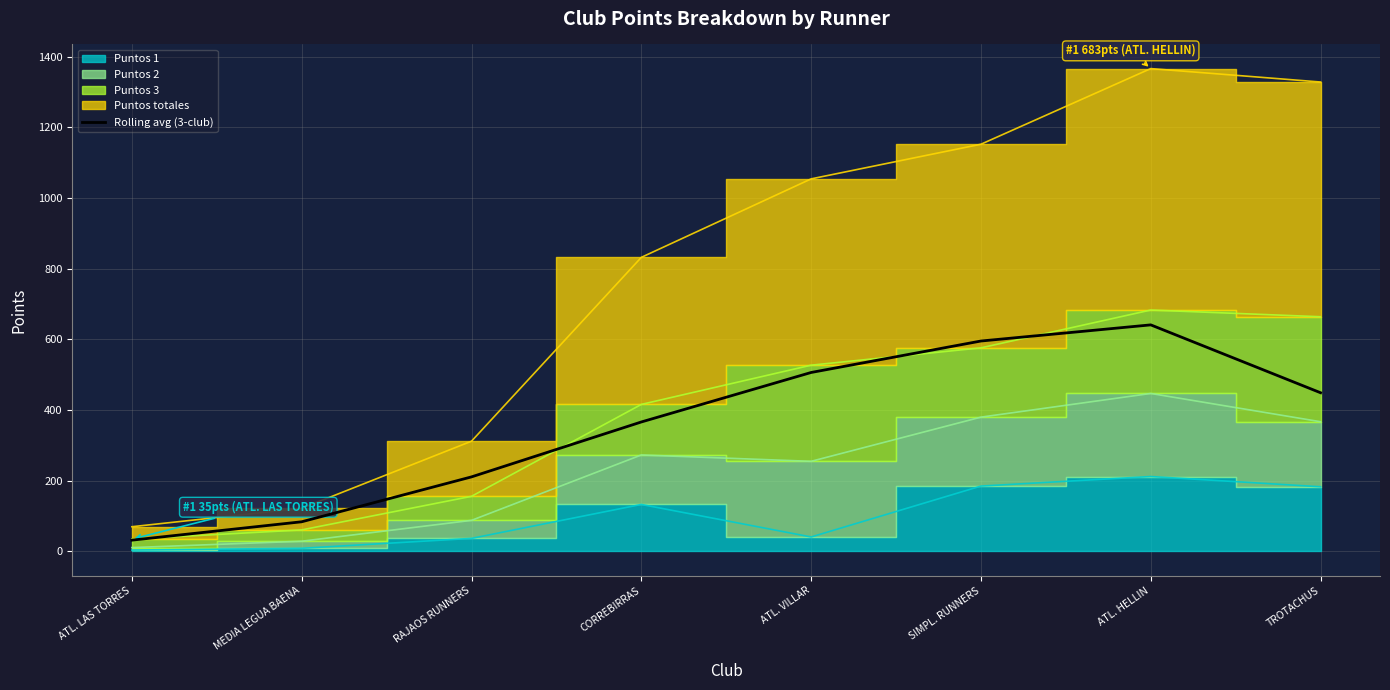

Is it true that Rolling avg (3-club) equals 143.7 at ATL. HELLIN?

False